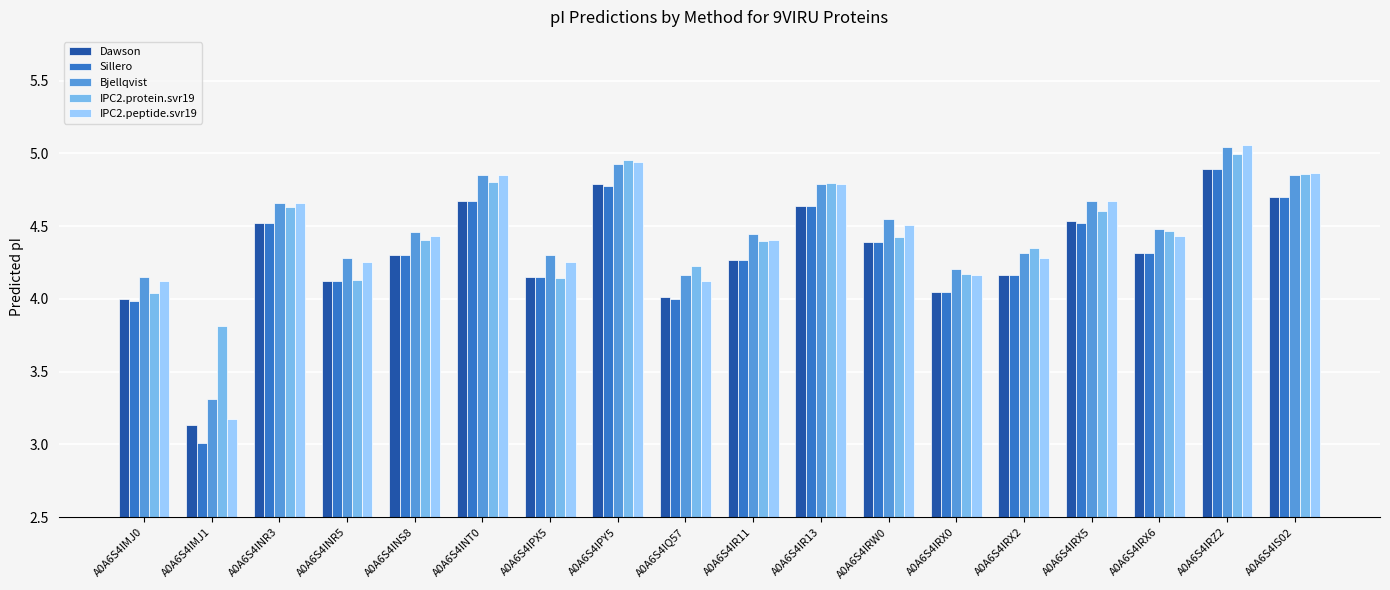

Which category has the highest value in the Dawson series?

A0A6S4IRZ2